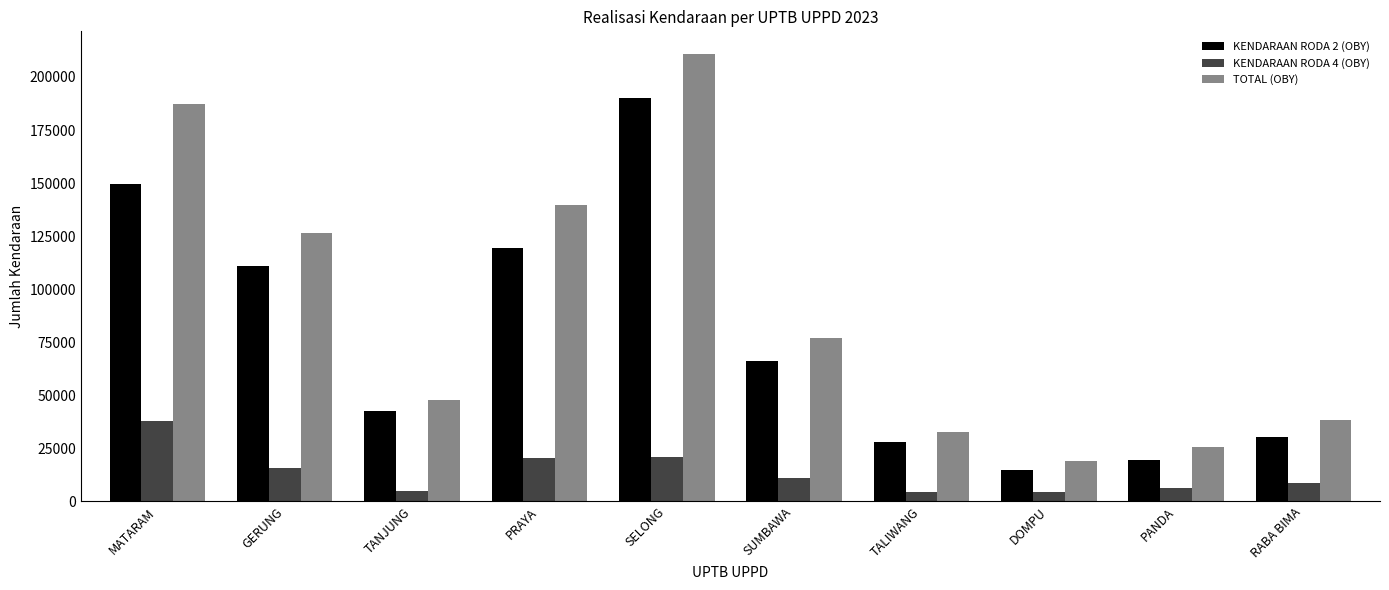

At which label does TOTAL (OBY) first exceed 77043?

MATARAM